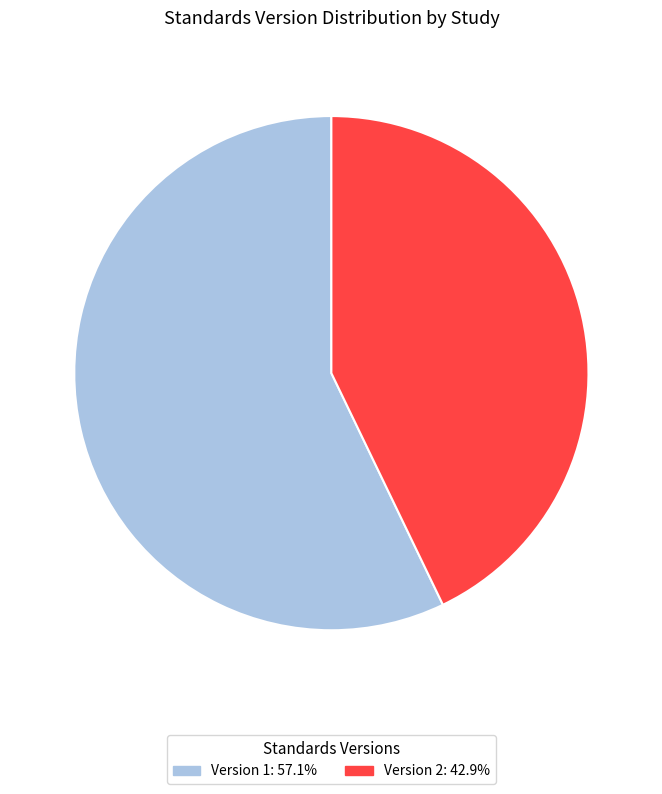

Does any single category account for the majority?

Yes